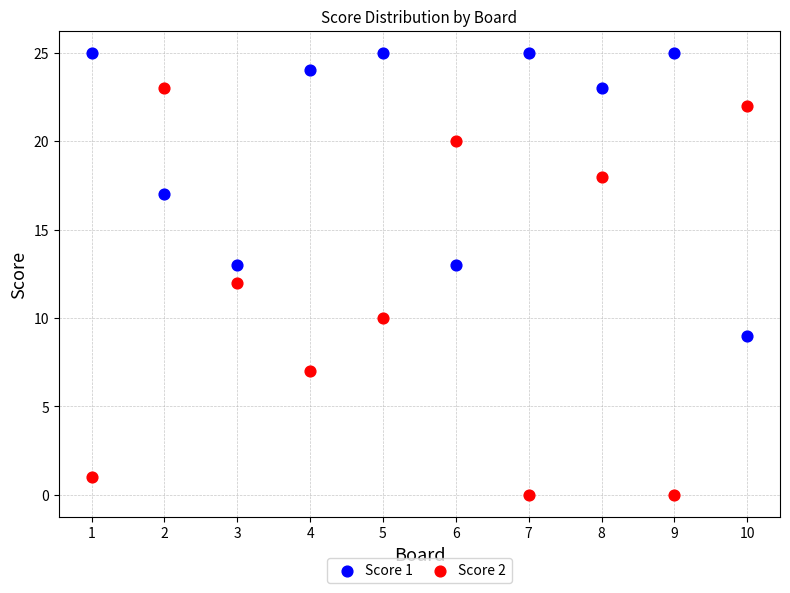

Across all data points, what is the range of X values (max minus min)?

9